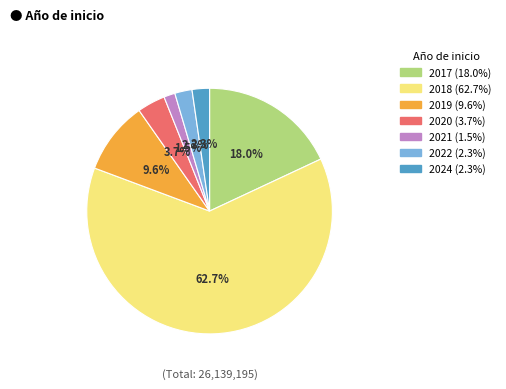

Is there any slice that represents more than half of the pie?

Yes